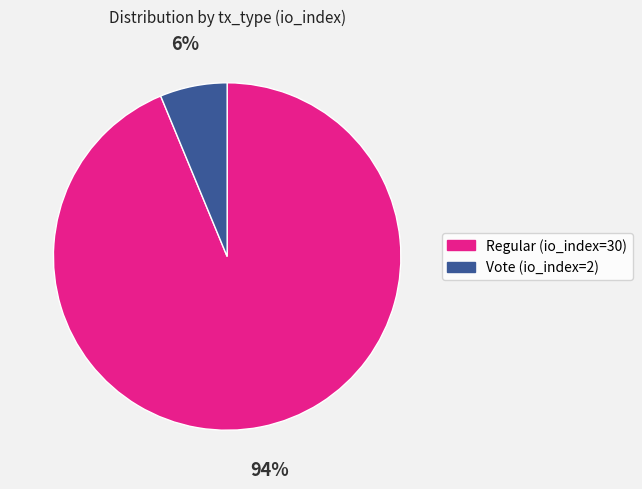

Count the number of slices in the pie.

2